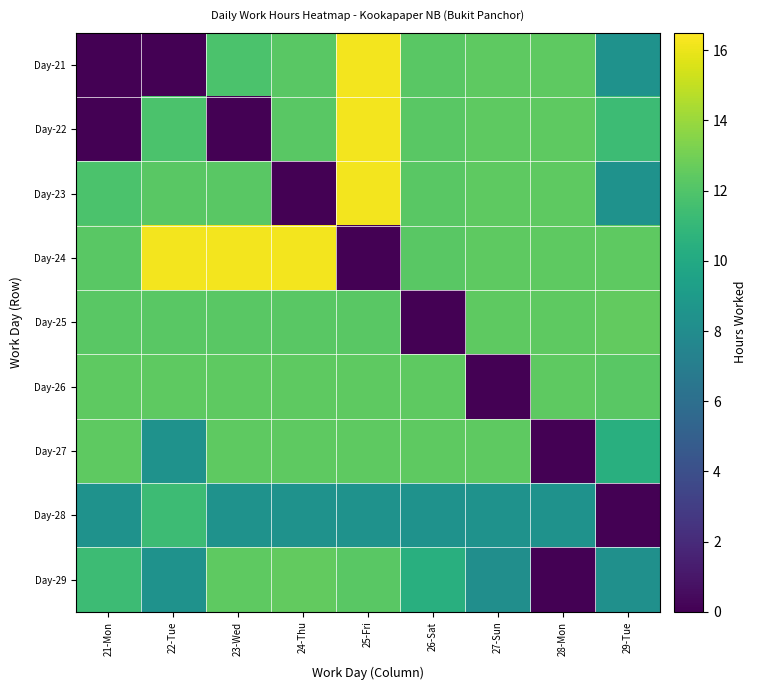

Reading left to right, what are all the values shown in this chart?

Day-21: 21-Mon=0.0	22-Tue=0.0	23-Wed=11.8	24-Thu=12.3	25-Fri=16.2	26-Sat=12.3	27-Sun=12.4	28-Mon=12.4	29-Tue=8.4
Day-22: 21-Mon=0.0	22-Tue=11.8	23-Wed=0.0	24-Thu=12.3	25-Fri=16.2	26-Sat=12.3	27-Sun=12.4	28-Mon=12.4	29-Tue=11.3
Day-23: 21-Mon=11.8	22-Tue=12.3	23-Wed=12.3	24-Thu=0.0	25-Fri=16.2	26-Sat=12.3	27-Sun=12.4	28-Mon=12.4	29-Tue=8.4
Day-24: 21-Mon=12.3	22-Tue=16.2	23-Wed=16.2	24-Thu=16.2	25-Fri=0.0	26-Sat=12.3	27-Sun=12.4	28-Mon=12.4	29-Tue=12.4
Day-25: 21-Mon=12.3	22-Tue=12.3	23-Wed=12.3	24-Thu=12.3	25-Fri=12.3	26-Sat=0.0	27-Sun=12.4	28-Mon=12.4	29-Tue=12.6
Day-26: 21-Mon=12.4	22-Tue=12.4	23-Wed=12.4	24-Thu=12.4	25-Fri=12.4	26-Sat=12.4	27-Sun=0.0	28-Mon=12.4	29-Tue=12.3
Day-27: 21-Mon=12.4	22-Tue=8.4	23-Wed=12.4	24-Thu=12.4	25-Fri=12.4	26-Sat=12.4	27-Sun=12.4	28-Mon=0.0	29-Tue=10.4
Day-28: 21-Mon=8.4	22-Tue=11.3	23-Wed=8.4	24-Thu=8.4	25-Fri=8.4	26-Sat=8.4	27-Sun=8.4	28-Mon=8.4	29-Tue=0.0
Day-29: 21-Mon=11.3	22-Tue=8.4	23-Wed=12.4	24-Thu=12.6	25-Fri=12.3	26-Sat=10.4	27-Sun=8.1	28-Mon=0.0	29-Tue=8.3